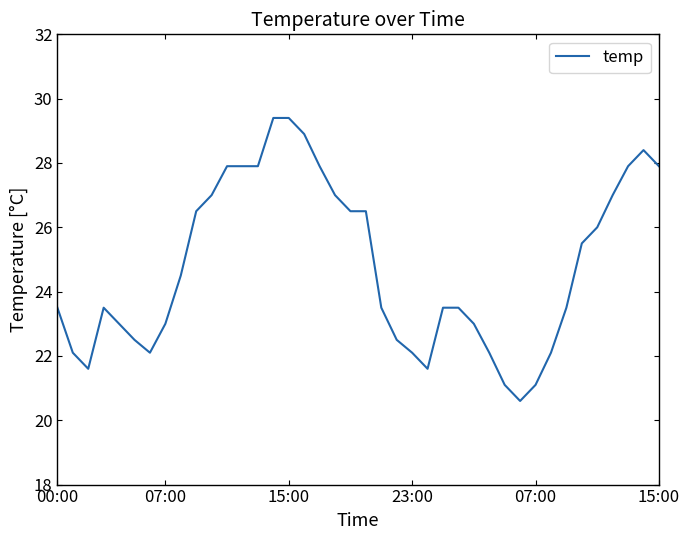

What is the difference between the maximum and minimum values?

8.8